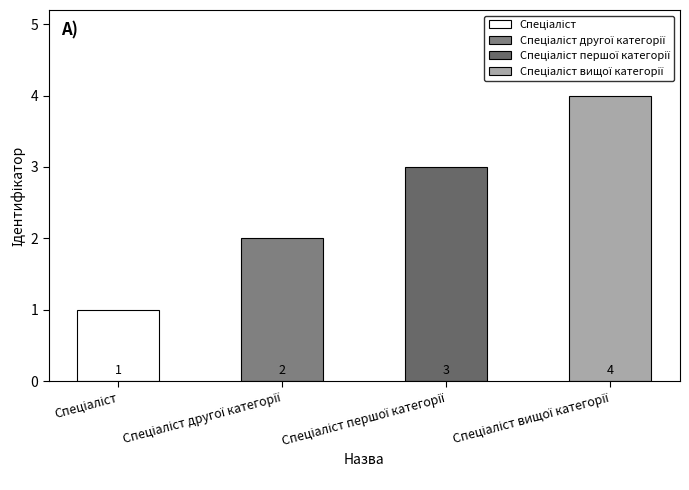

Which has a higher value, Спеціаліст другої категорії or Спеціаліст вищої категорії?

Спеціаліст вищої категорії